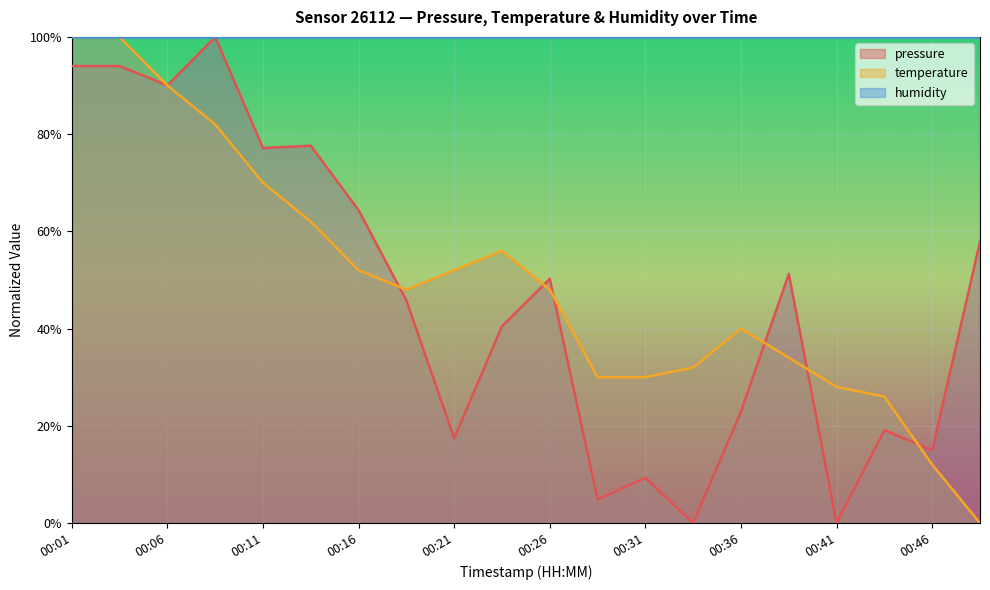

At which category does the chart reach its peak across all series?

00:09